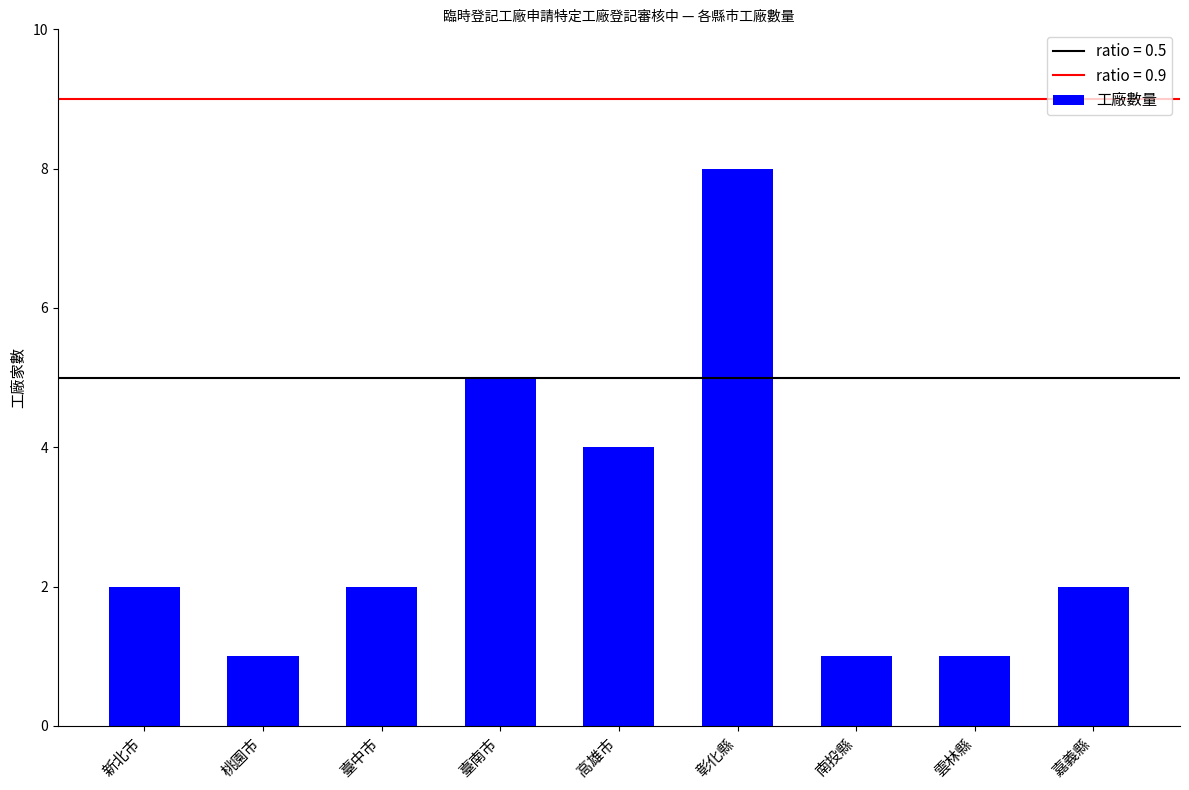

What is the change in value from 南投縣 to 嘉義縣?

+1